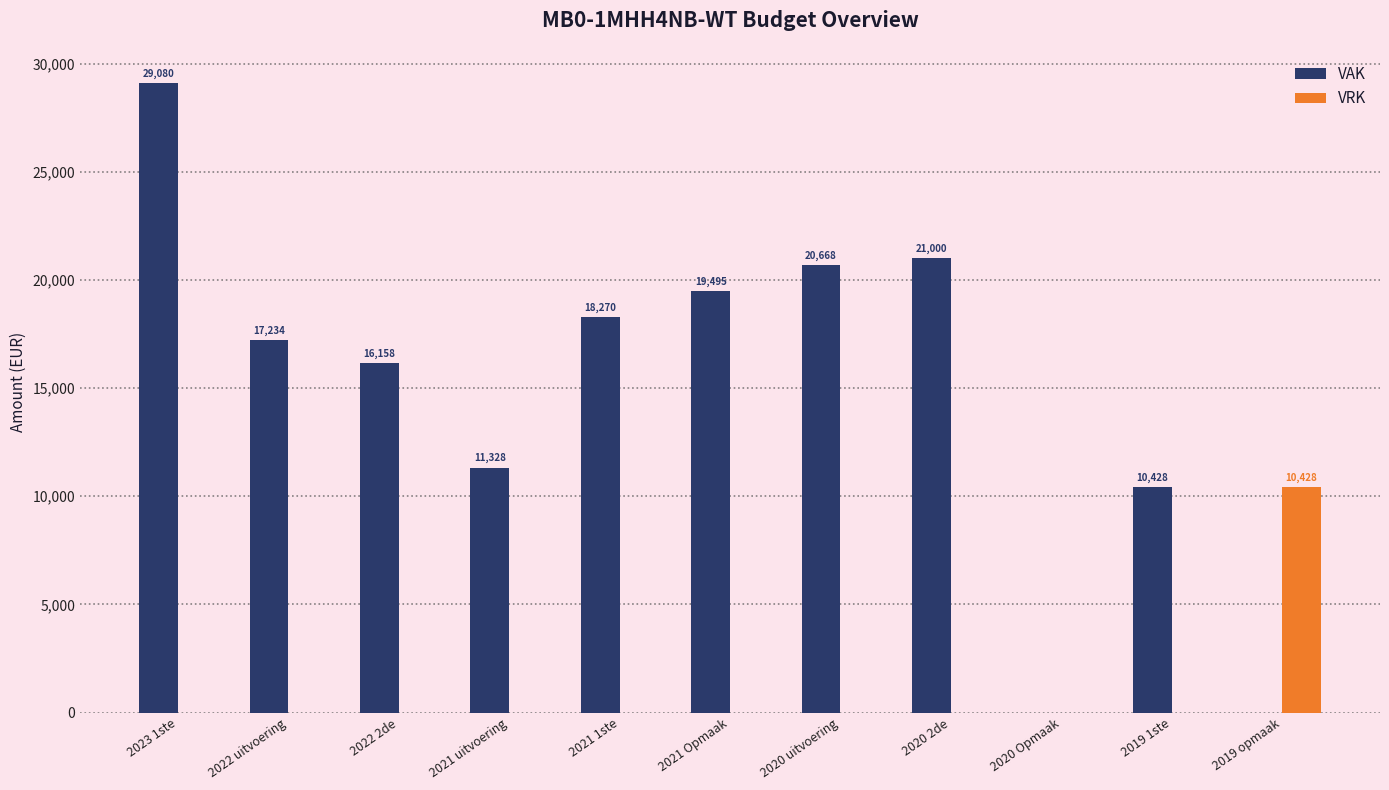

What is the sum of the VRK values at 2020 uitvoering and 2019 opmaak?

10428